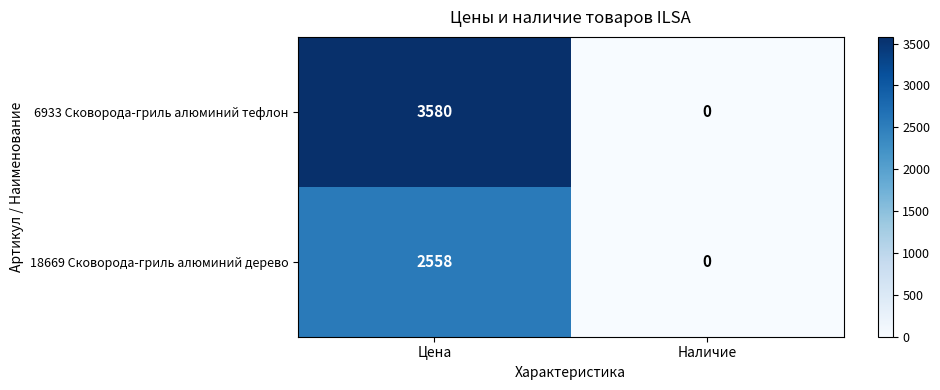

List the series in order of their overall mean, highest first.

6933 Сковорода-гриль алюминий тефлон, 18669 Сковорода-гриль алюминий дерево